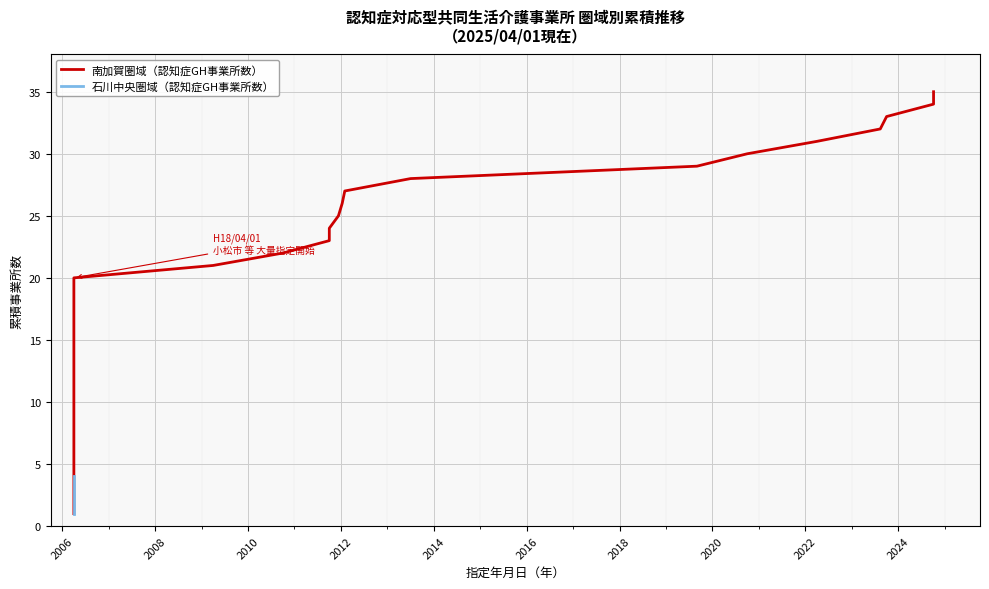

What is the difference between the second highest and second lowest values in the 事業所数累積（石川中央） series?

17